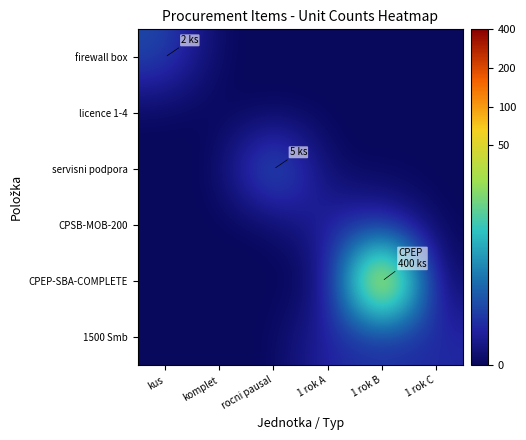

At which category is the sum across all series the highest?

1 rok B